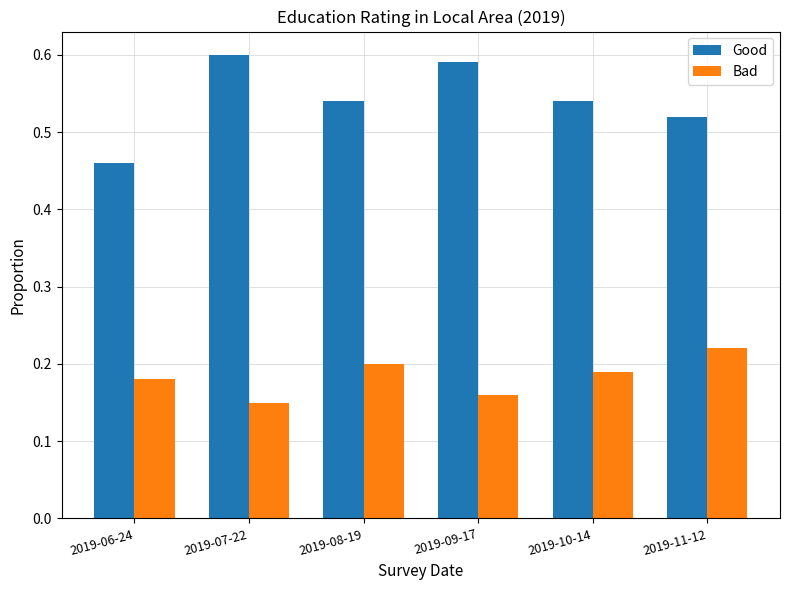

Is the value of Good at 2019-11-12 greater than the value of Bad at 2019-09-17?

Yes